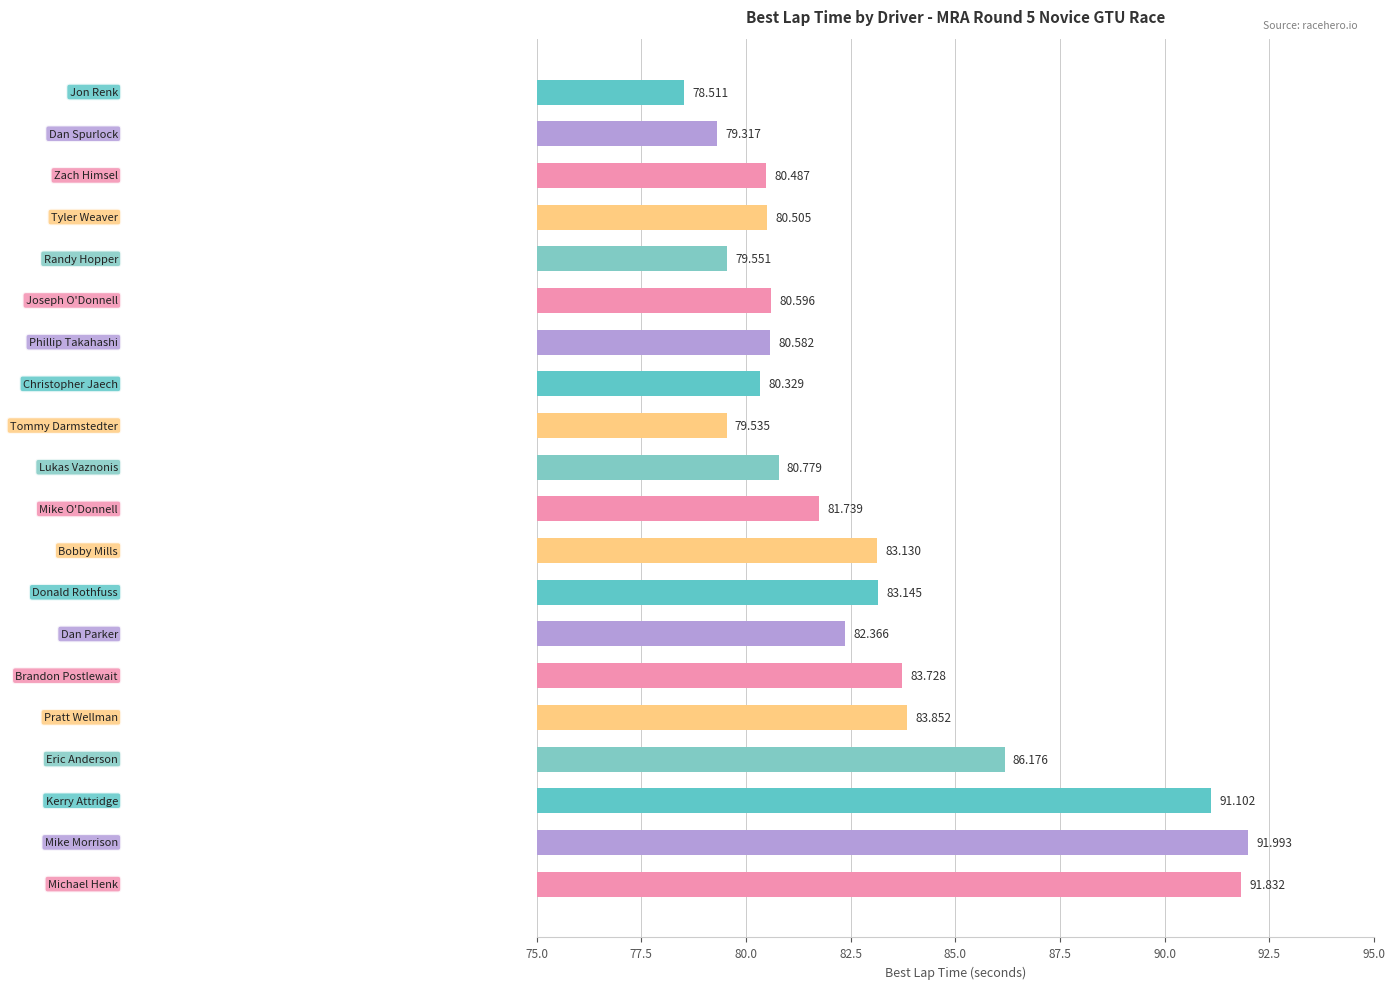

What is the sum of all values?

1659.3